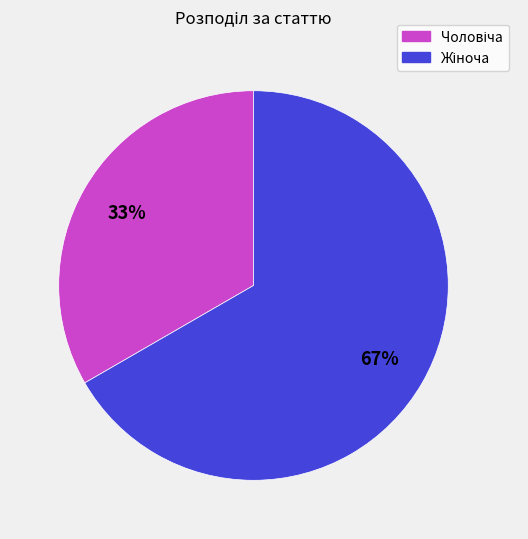

Does any single category account for the majority?

Yes